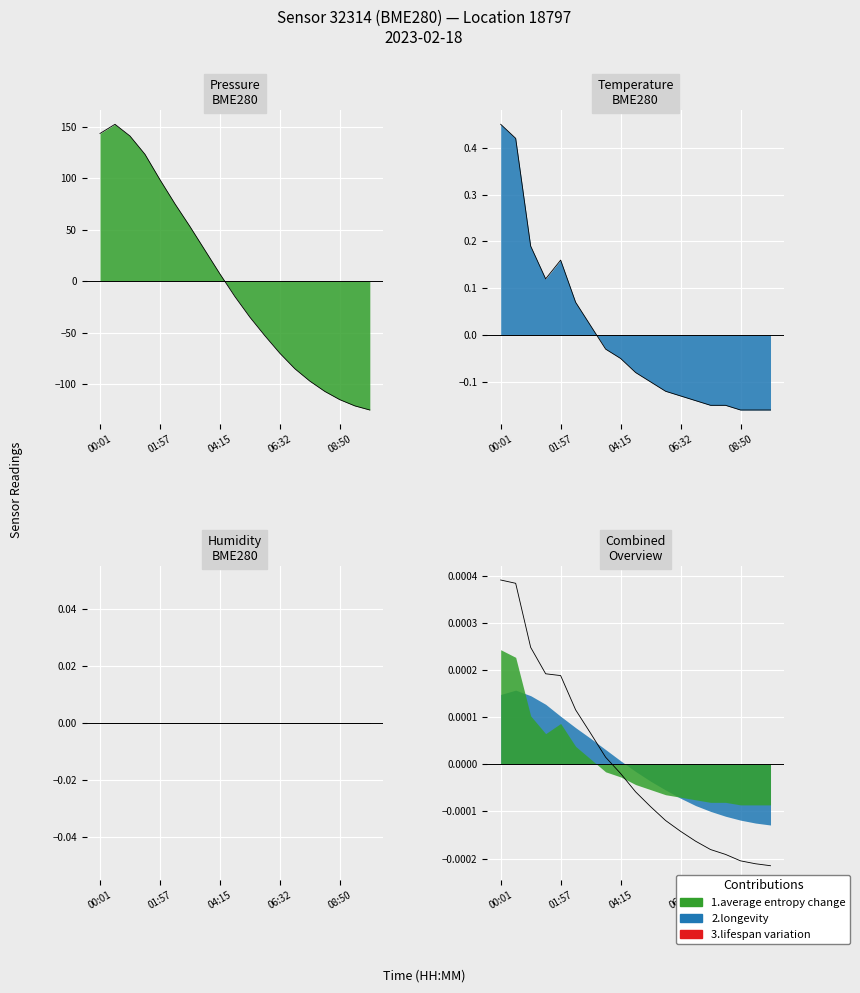

True or false: pressure has a value of 53.0 at 03:06.

True